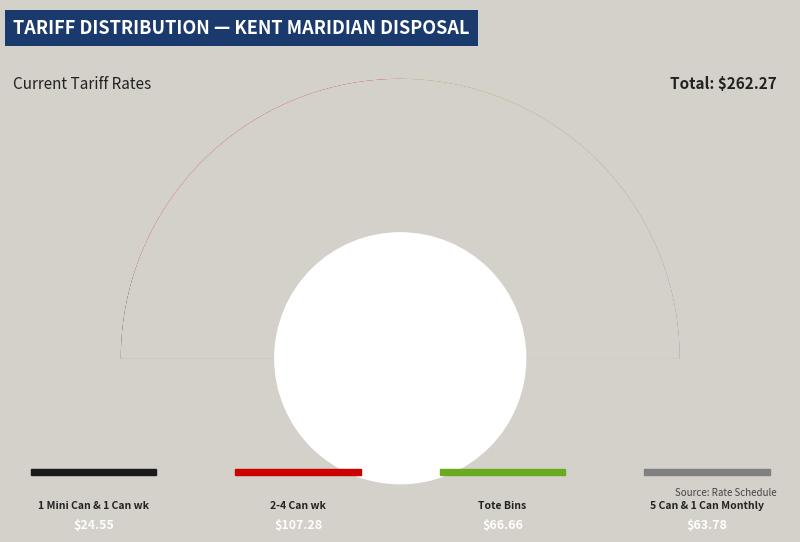

Combined, do 1 Mini Can and 1 Can wk account for over 50%?

No